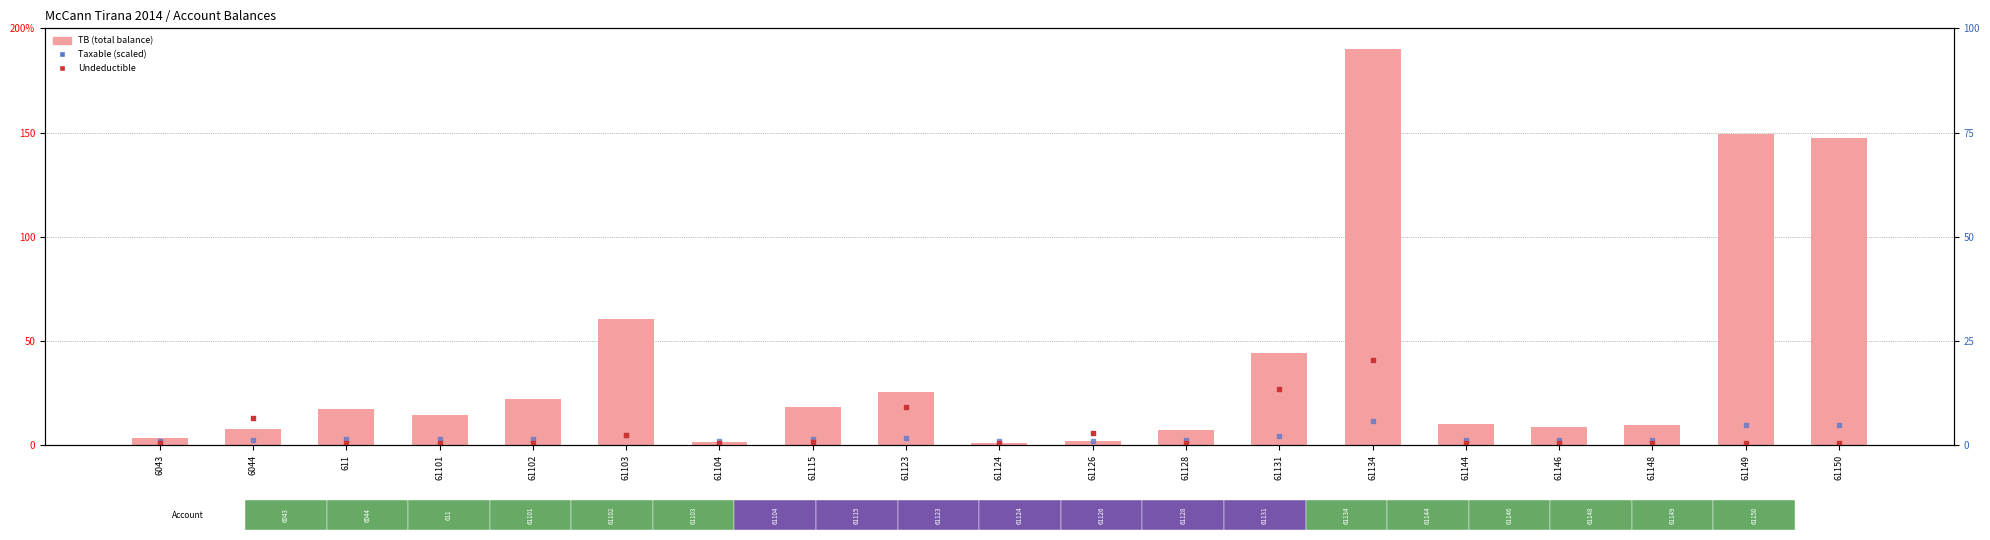

Which series reaches the maximum Y coordinate?

TB (total balance)